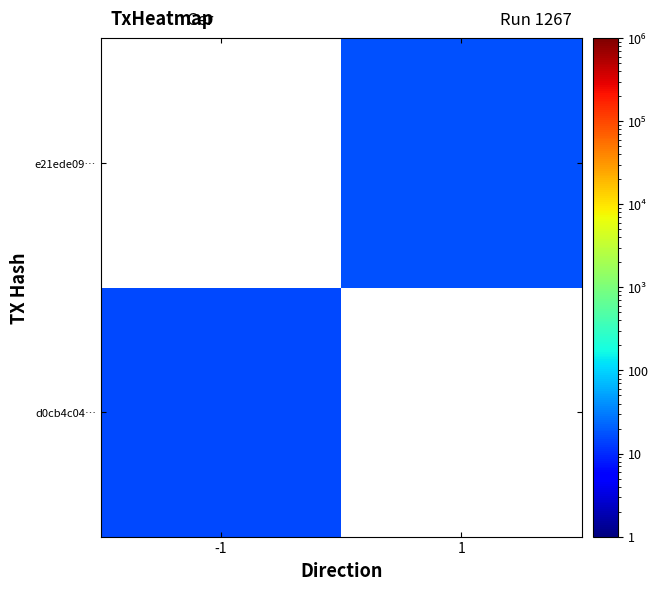

Read the e21ede09… value at 1.

17.0